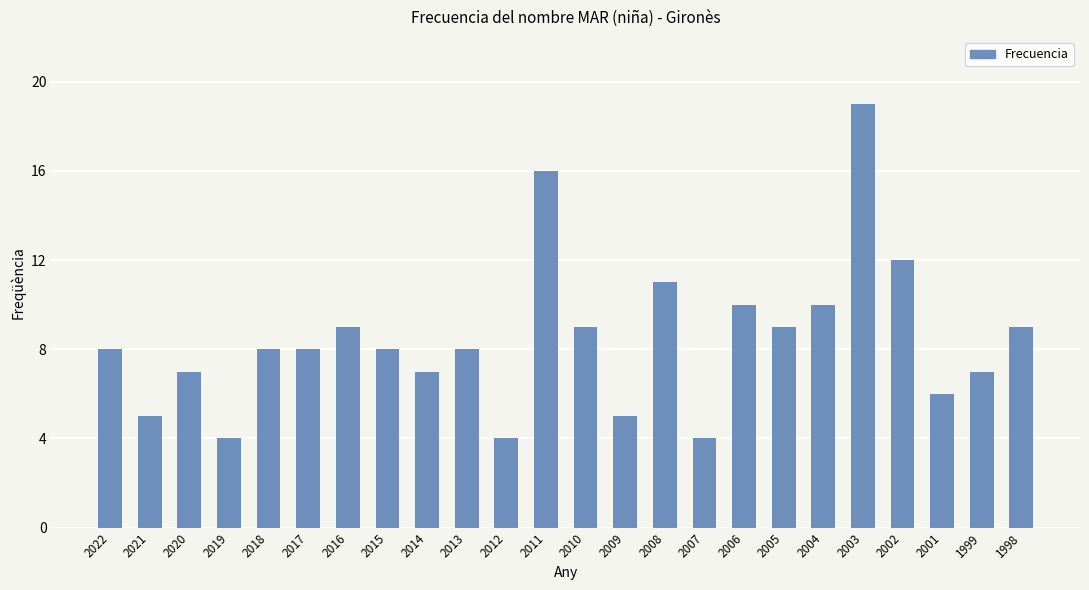

The value at 2017 is 3. True or false?

False